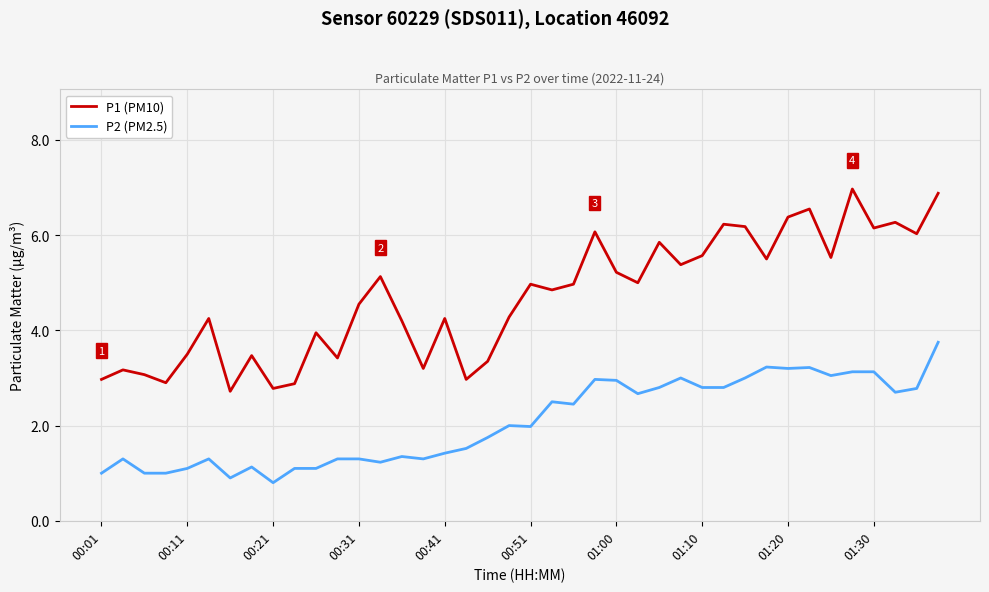

True or false: P1 (PM10) and P2 (PM2.5) intersect in this chart.

False